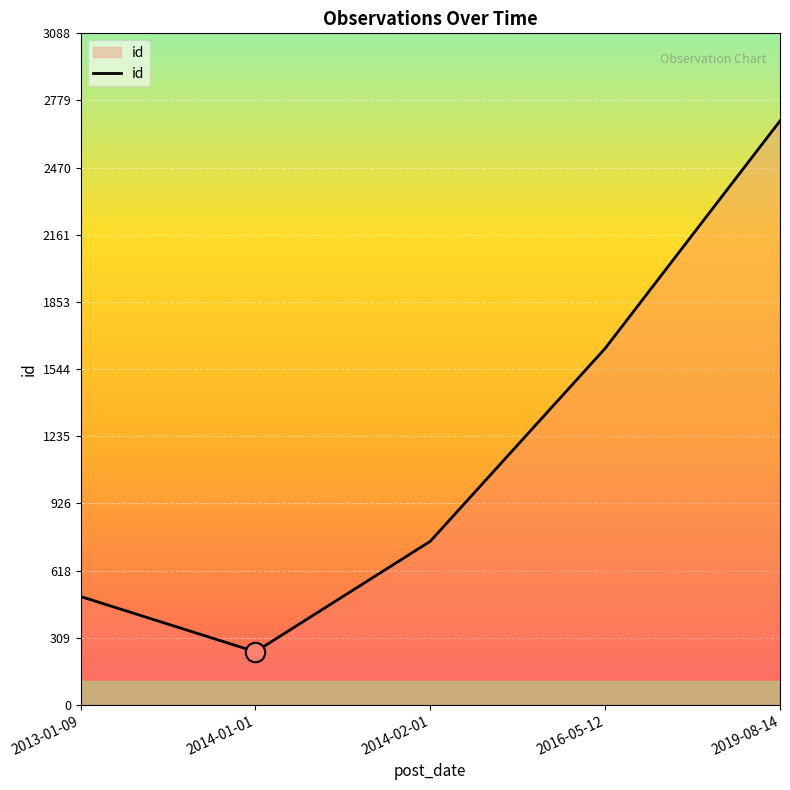

Read the value at 2013-01-09.

498